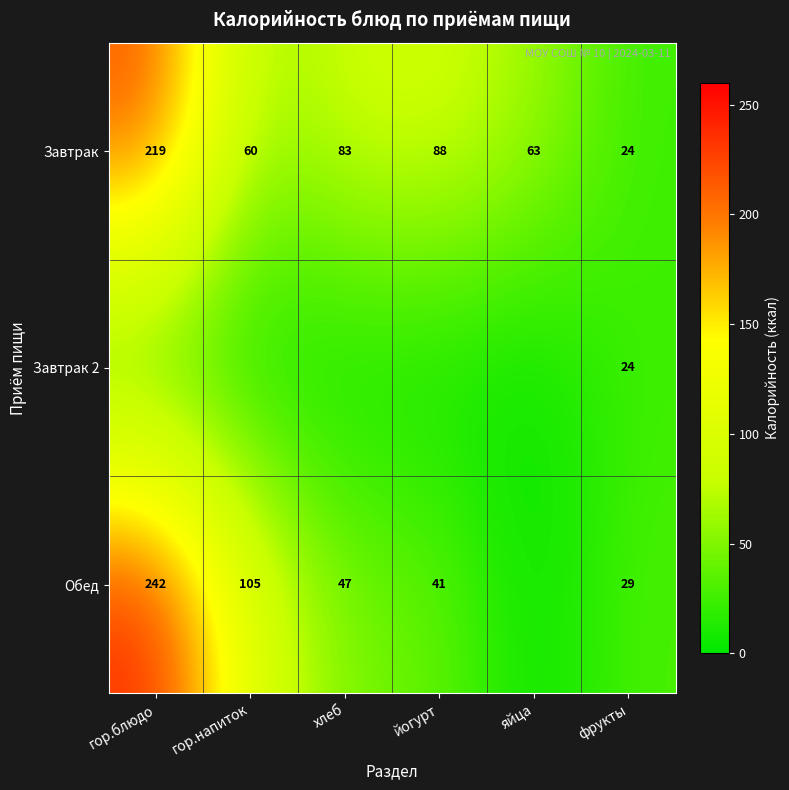

At how many categories does at least one series exceed 8?

6